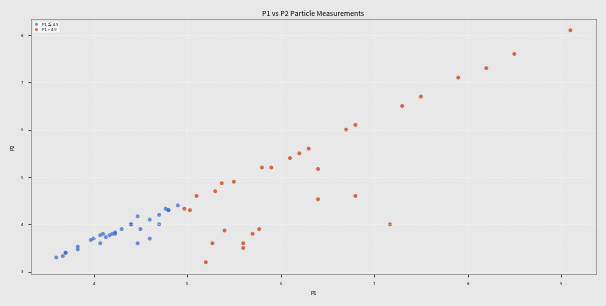

Which series contains the highest Y value?

P1 > 4.9